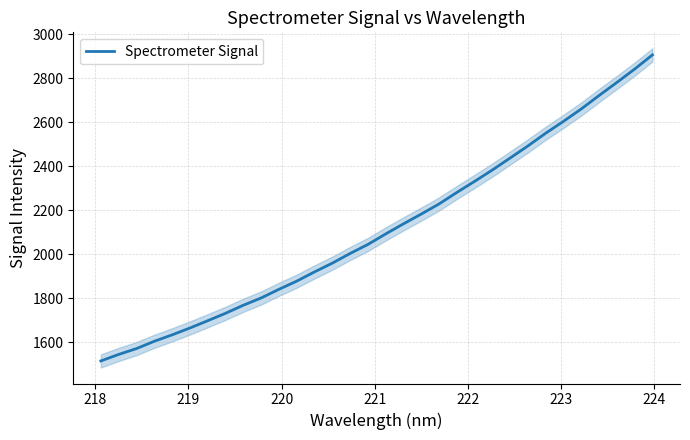

What is the minimum value for Spectrometer Signal?

1515.9